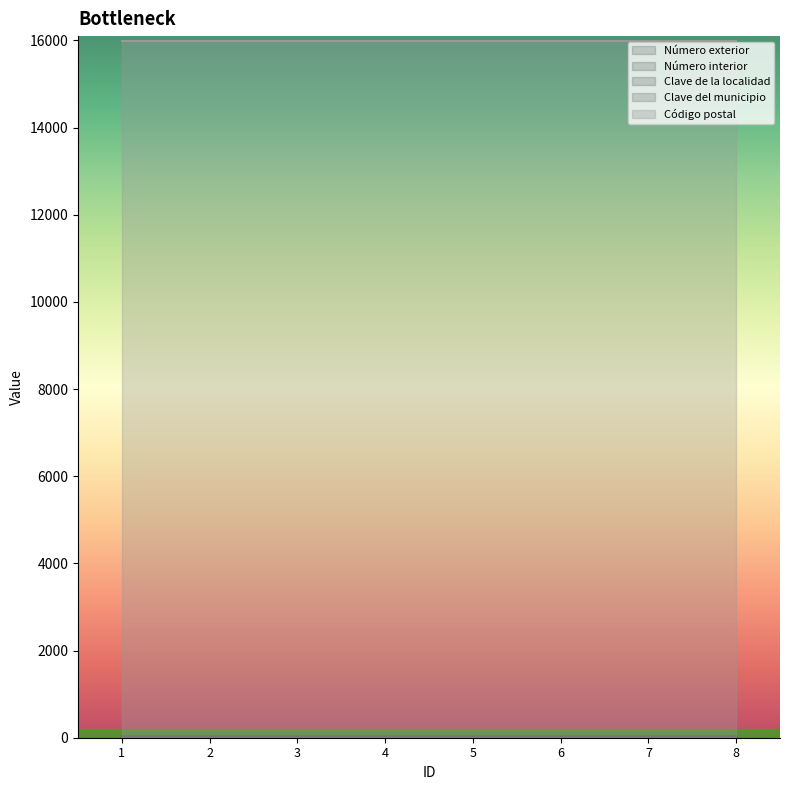

At 3, list the series in order from smallest to largest.

Número interior, Clave del municipio, Número exterior, Clave de la localidad, Código postal